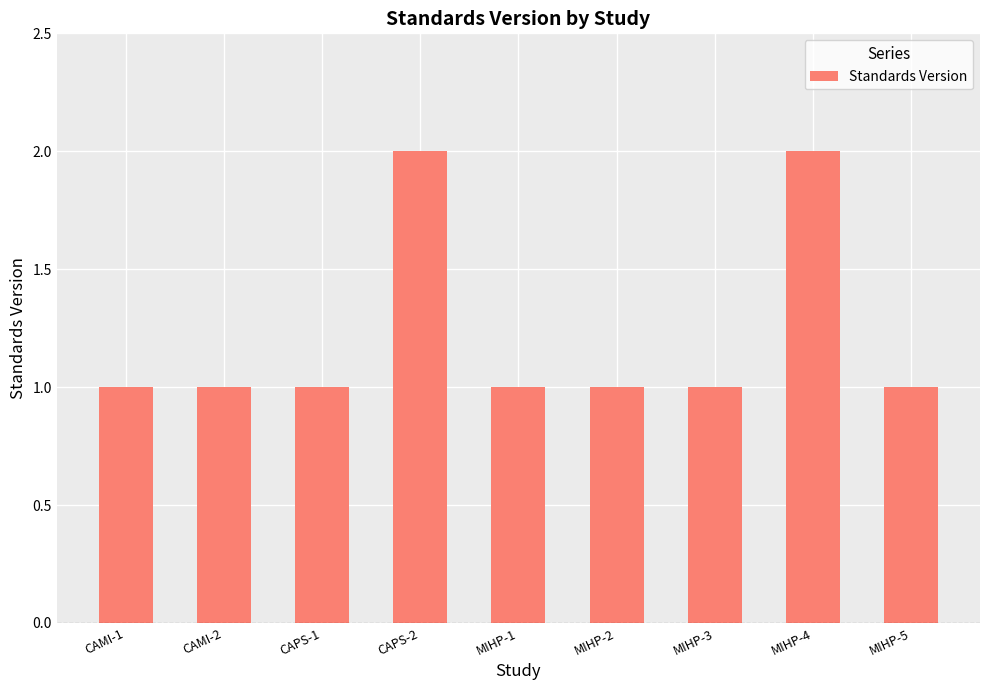

What is the approximate value at CAPS-1?

1